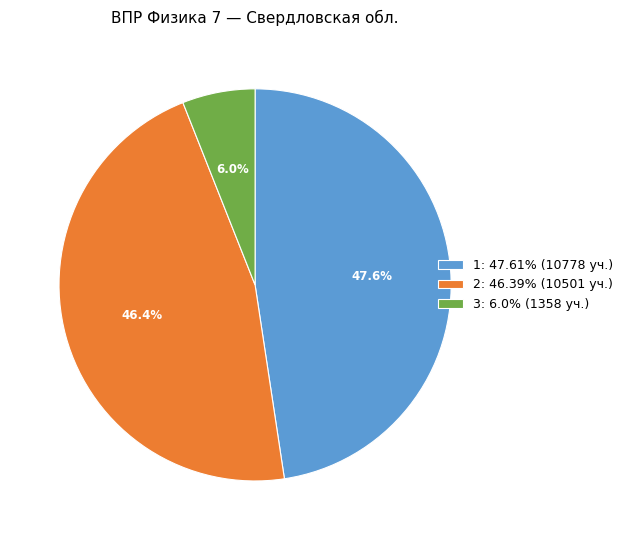

Which slice is the smallest?

3: 6.0% (1358 уч.)